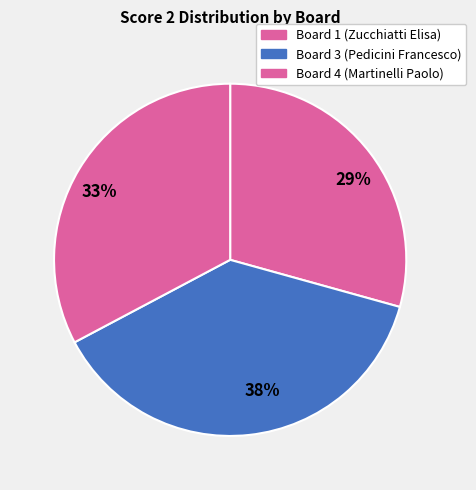

To the nearest percent, what is the difference between the 29% and 38% slice percentages?

9%